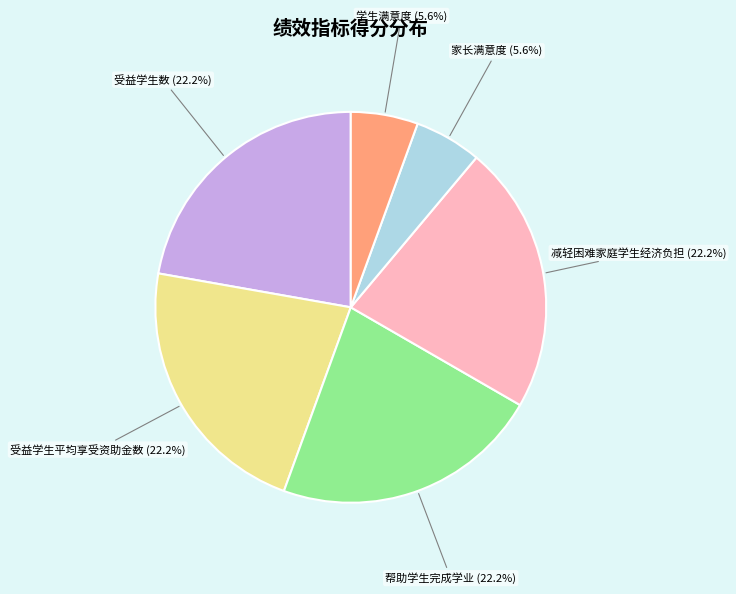

Does 家长满意度 represent more than half of the total?

No